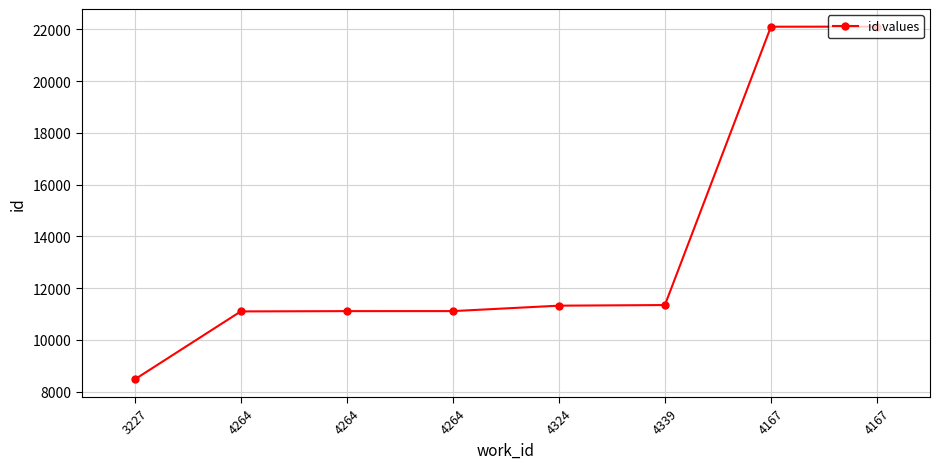

How many lines are shown in the chart?

1